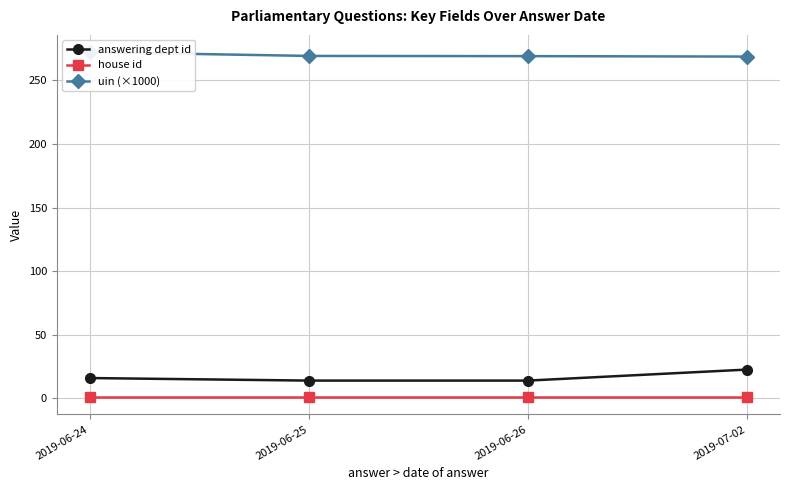

How many series are shown in this chart?

3